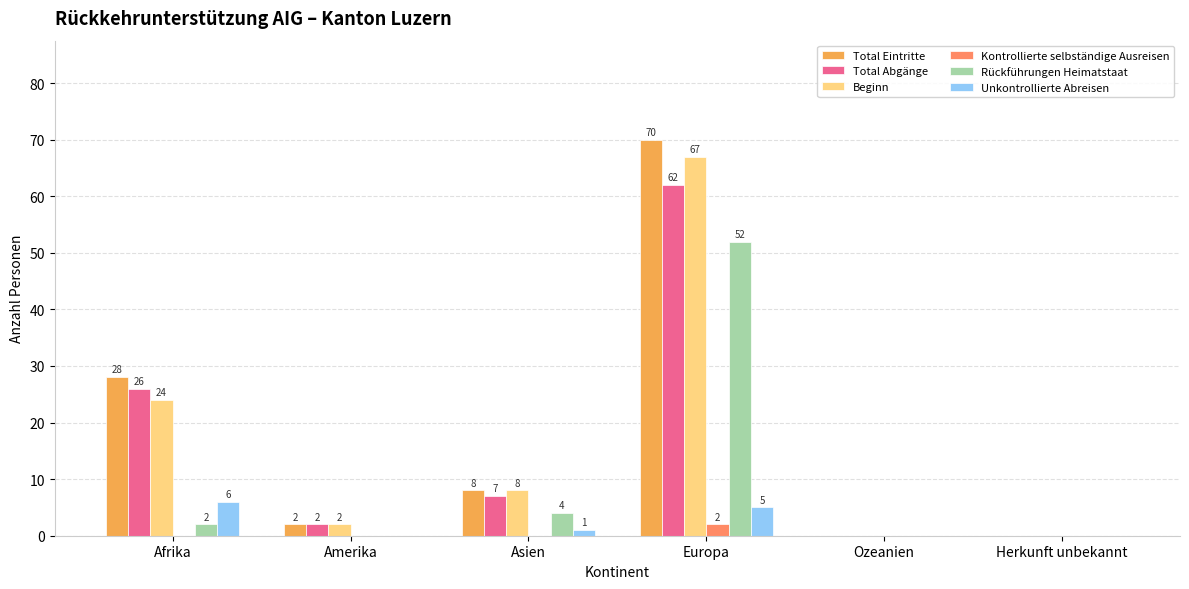

The value of Beginn at Ozeanien is 0. True or false?

True